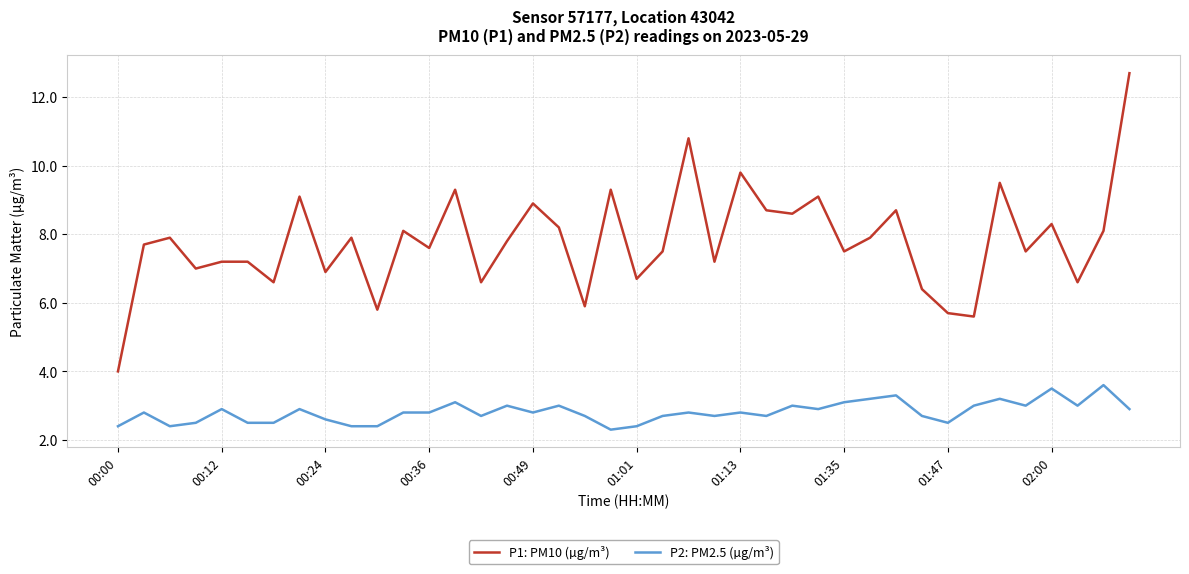

How many lines are shown in the chart?

2